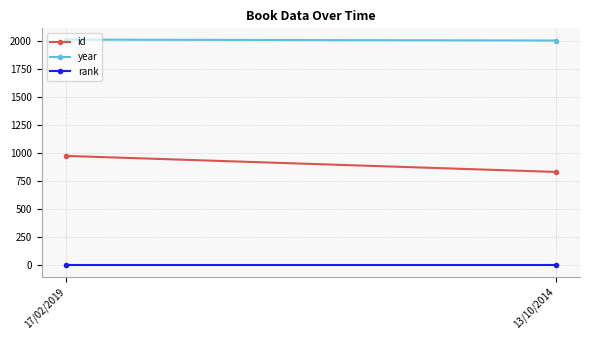

What is the minimum value shown in the chart?

1